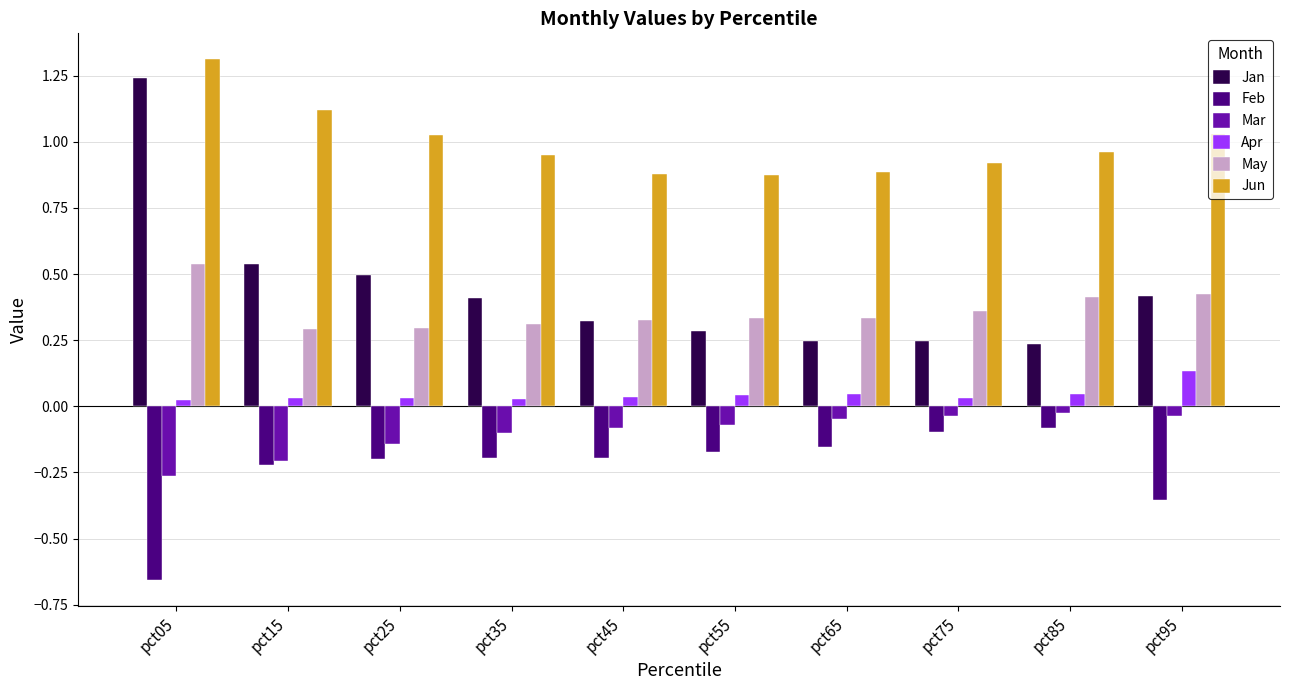

What is the sum of all Jun values?

10.0